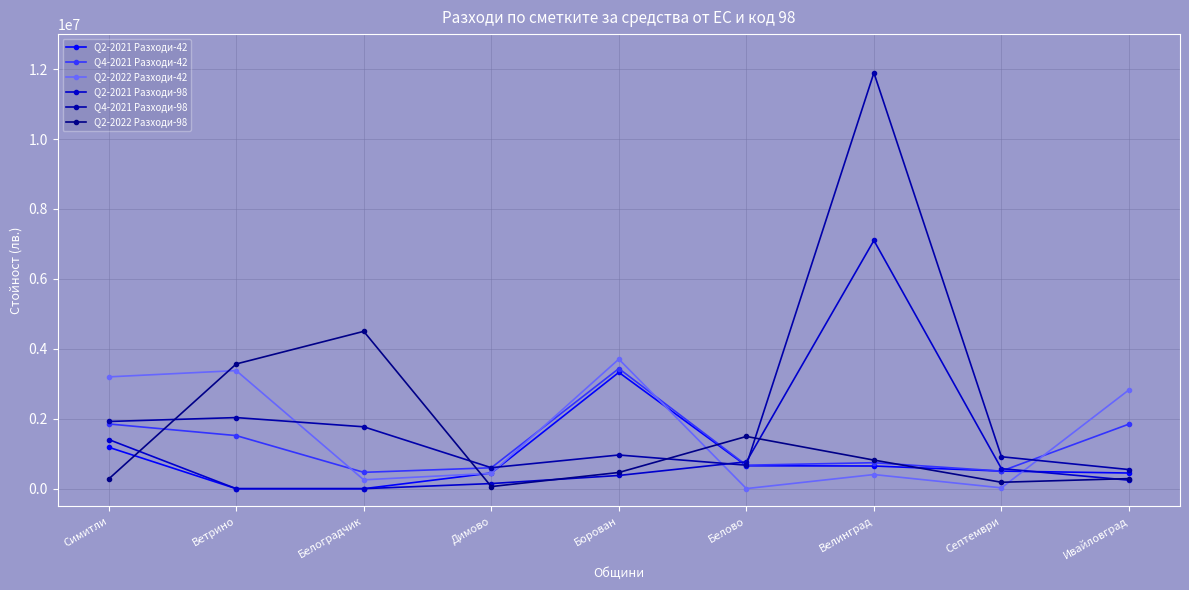

What is the difference between the Q2-2021 Разходи-42 values at Белоградчик and Септември?

502597